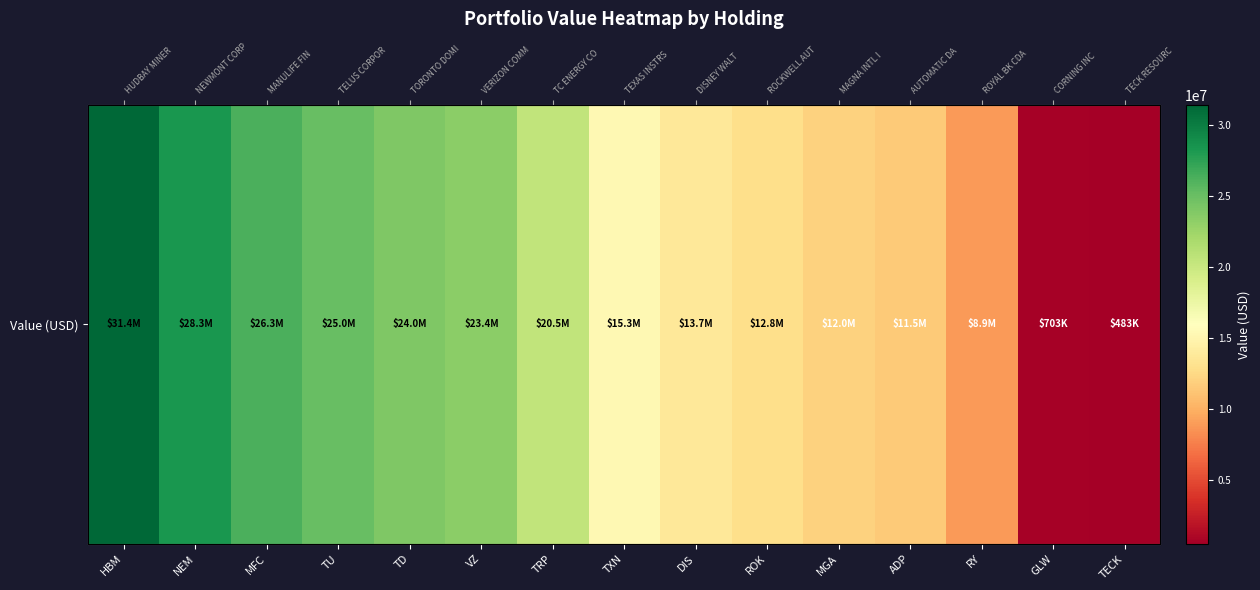

The value at MFC is 26330000. True or false?

True